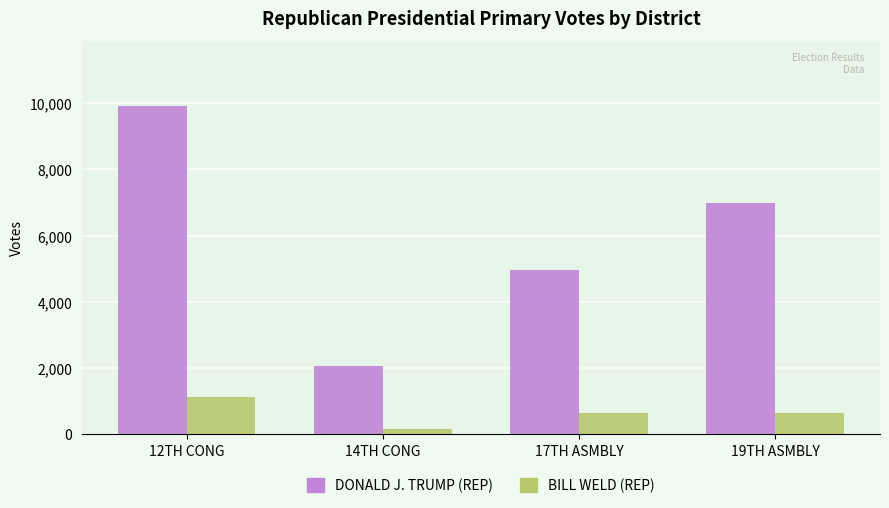

Which series has the largest total across all categories?

DONALD J. TRUMP (REP)